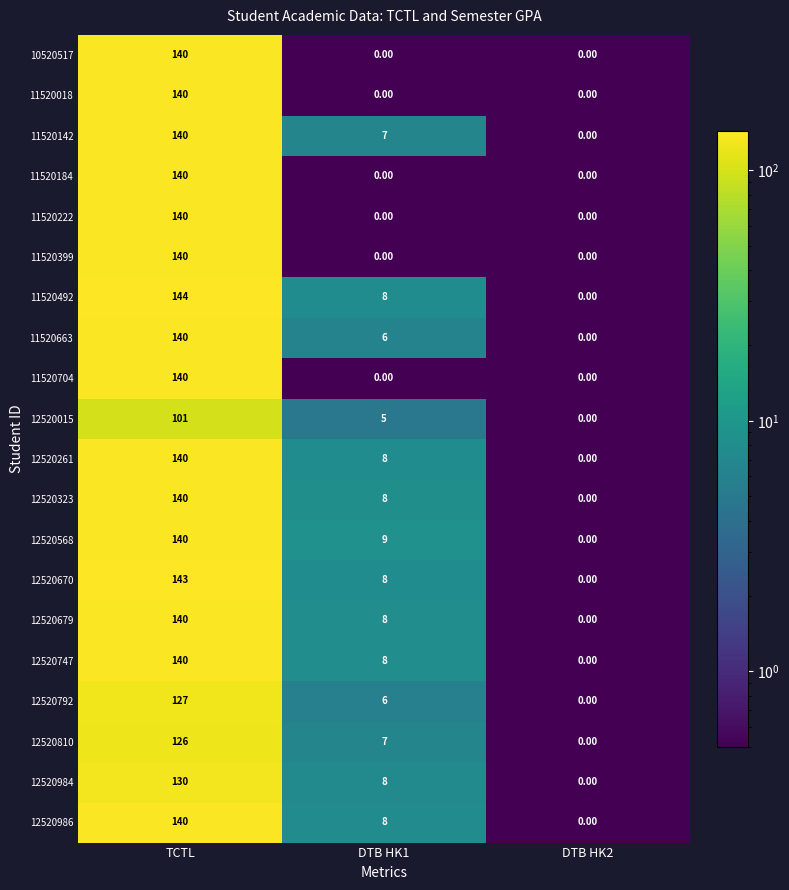

Rank the categories by 12520015 value from lowest to highest.

DTB HK2, DTB HK1, TCTL